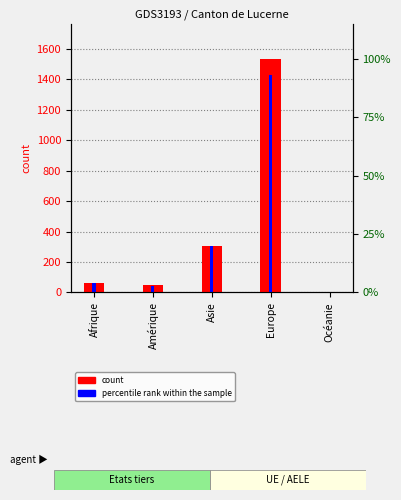

Is it true that Permis de séjour (B) equals 45 at Amérique?

True